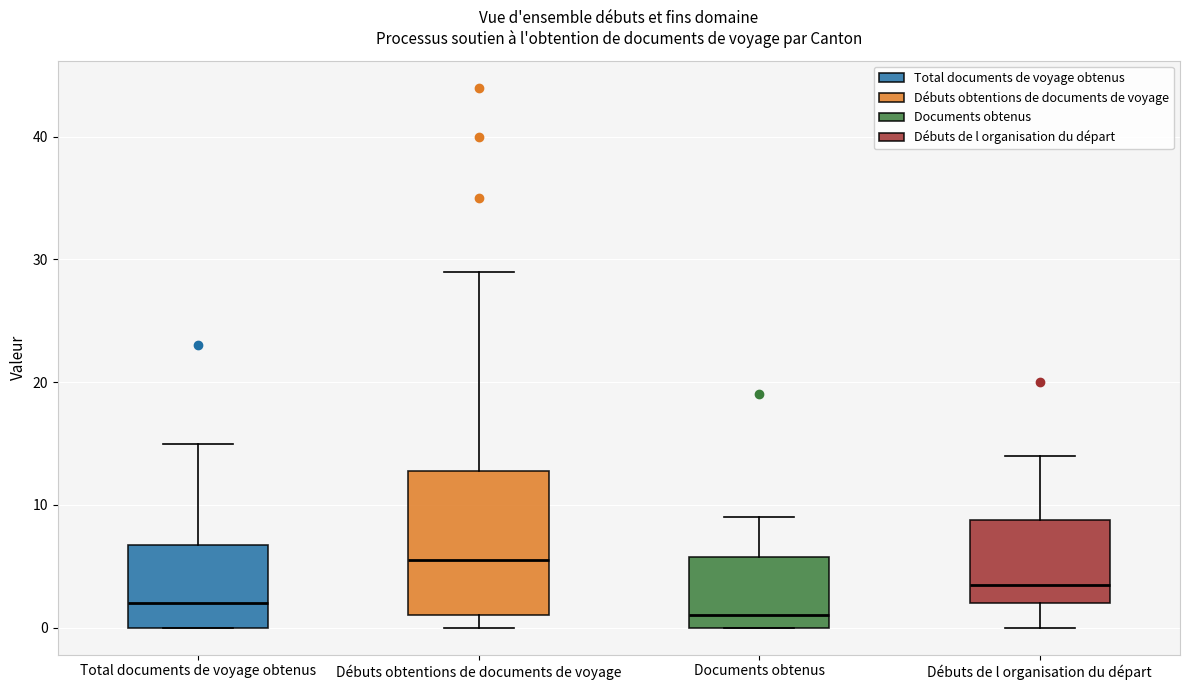

Which box is the tallest, from its lower edge to its upper edge?

Débuts obtentions de documents de voyage